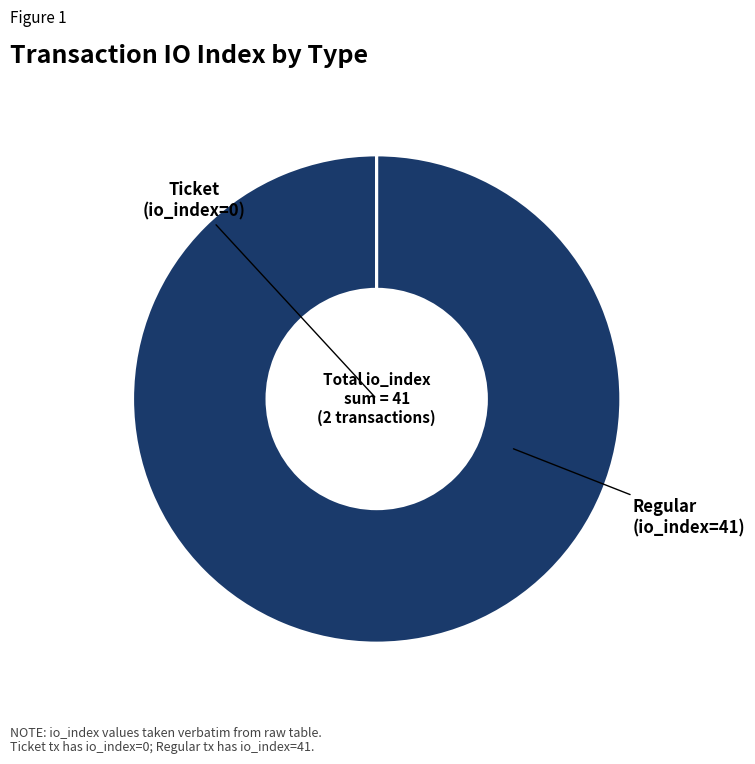

Does any single category account for the majority?

Yes